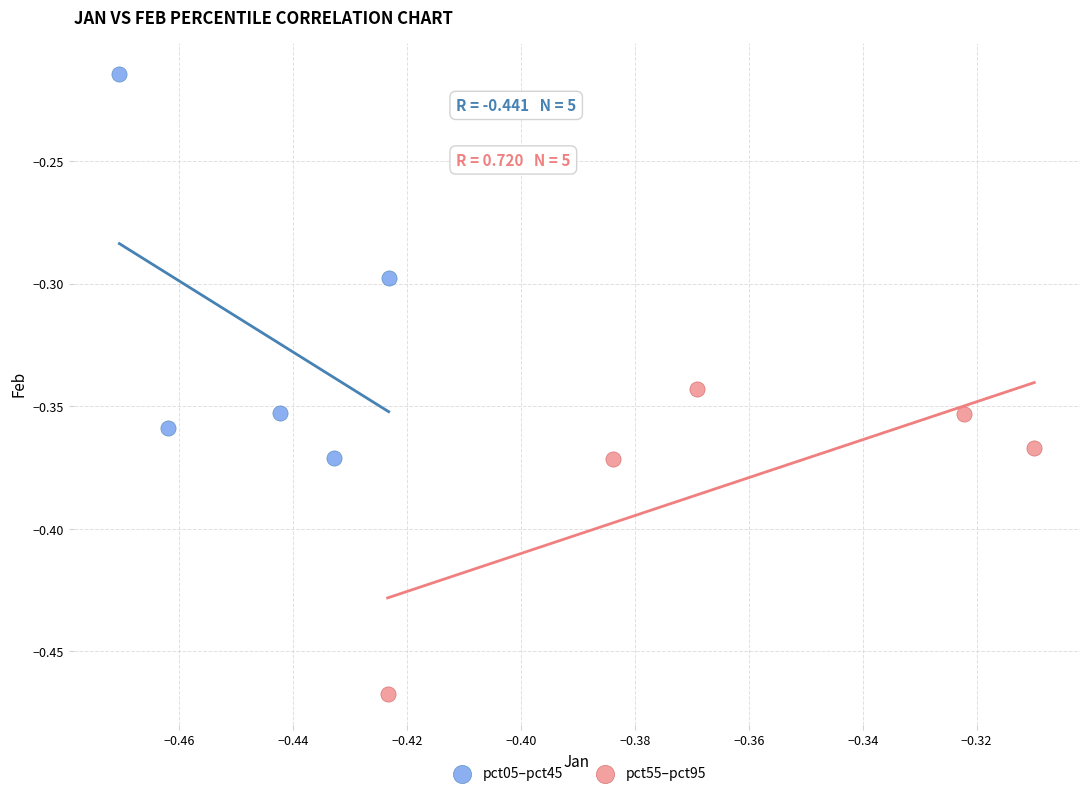

Which series contains the lowest Y value?

pct55–pct95